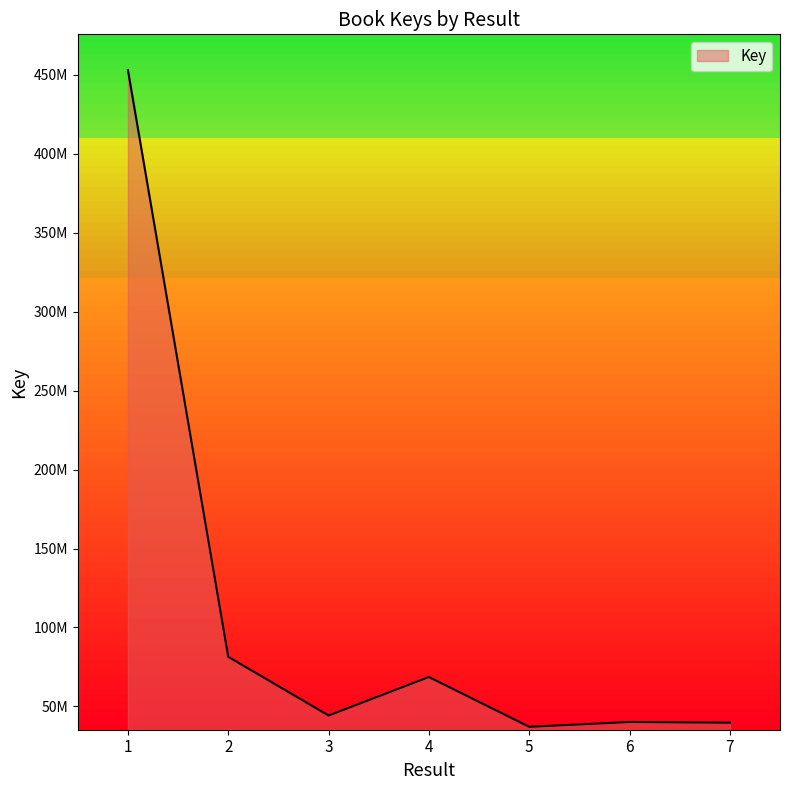

Where is the data nearest to the value 245053220?

2